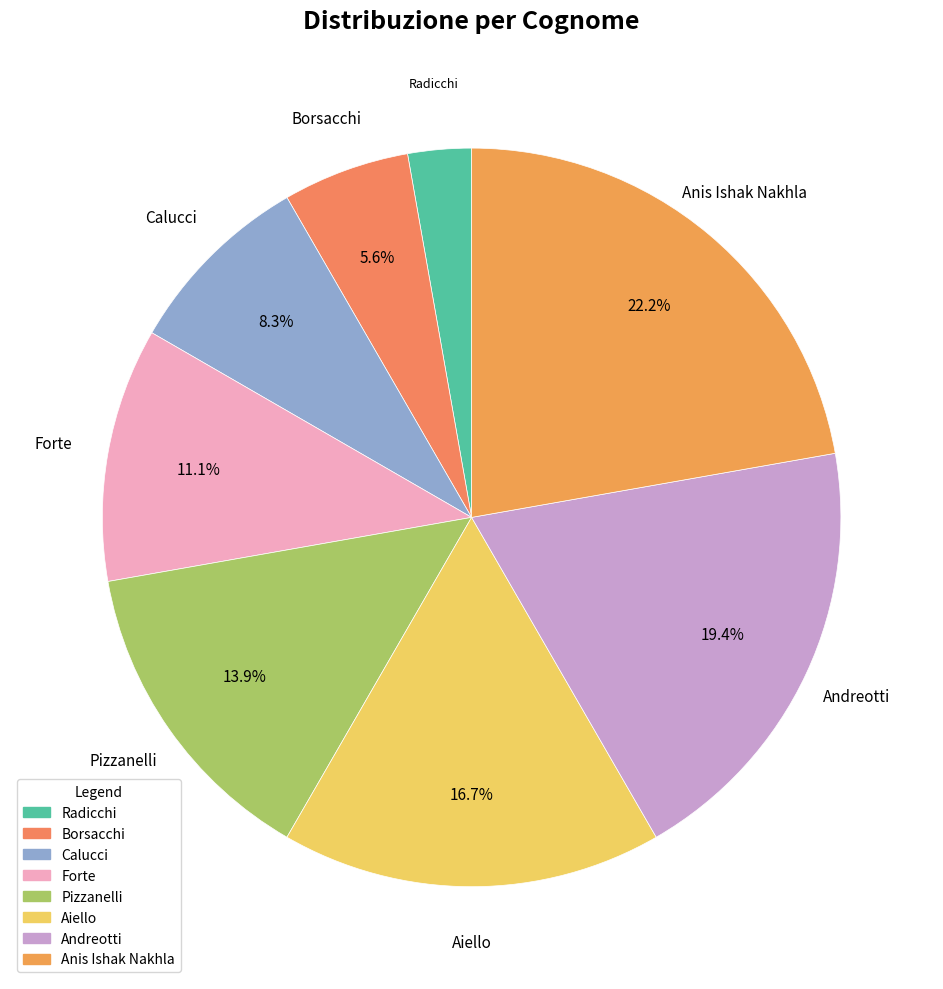

Between Radicchi and Calucci, which is larger?

Calucci